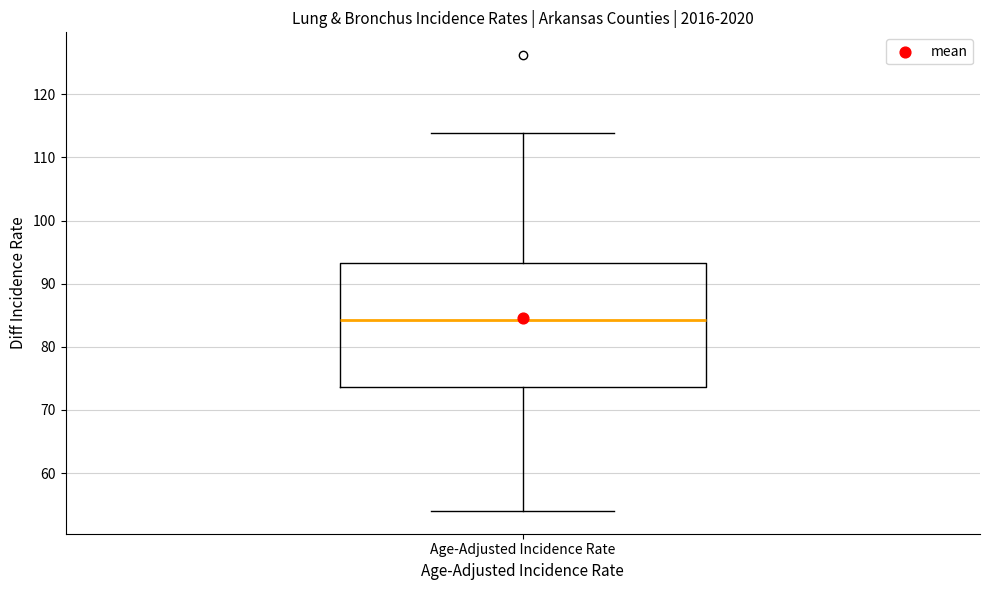

Read this box plot against the y-axis: the position of the median line, the range covered by the box, and the ends of both whiskers. The values are not printed on the chart, so give them approximately, as read against the axis.

median 84, box 74 to 93, whiskers 54 to 114